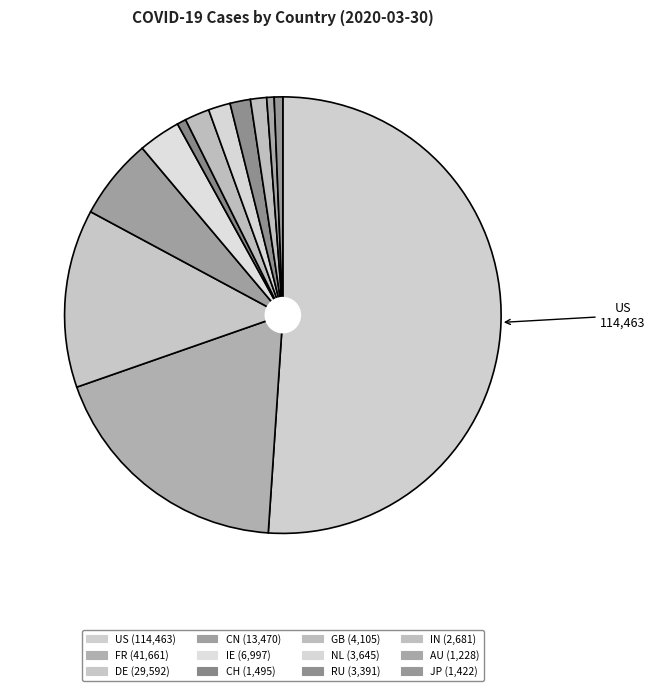

Which category has the smallest portion of the pie?

AU